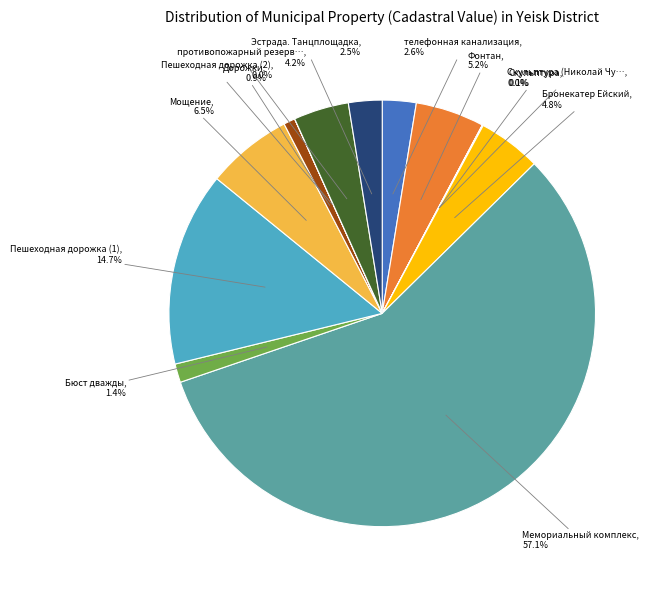

Is there any slice that represents more than half of the pie?

Yes